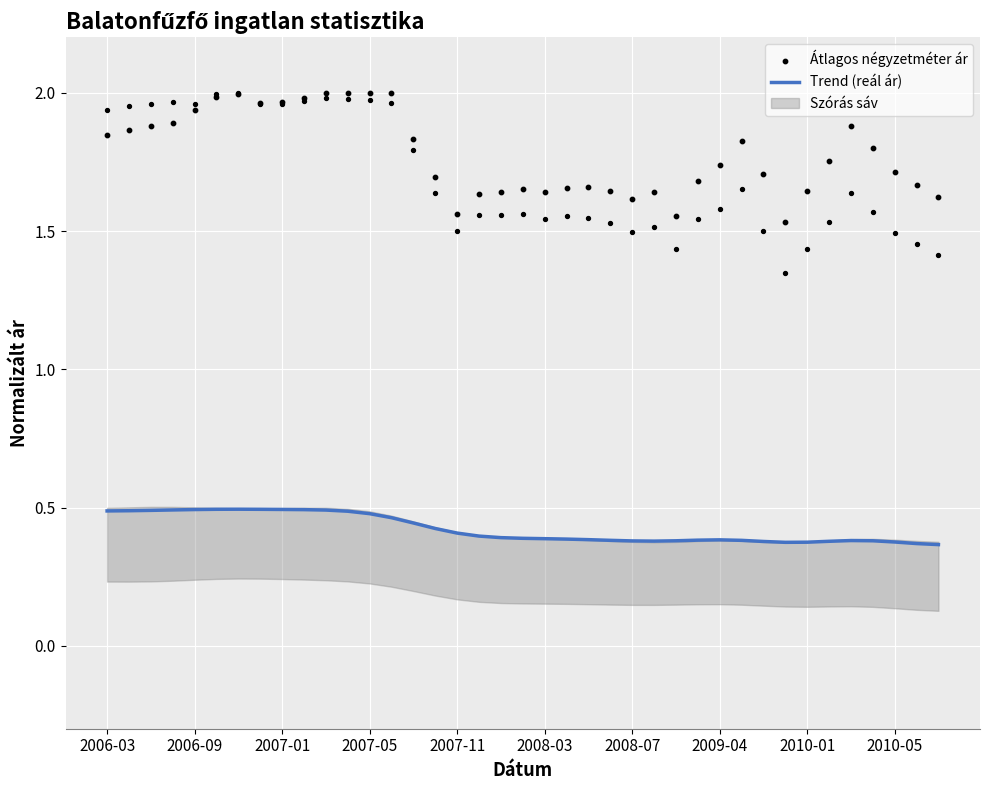

True or false: Trend (reál ár) has a value of 0.5 at 2007-05.

True